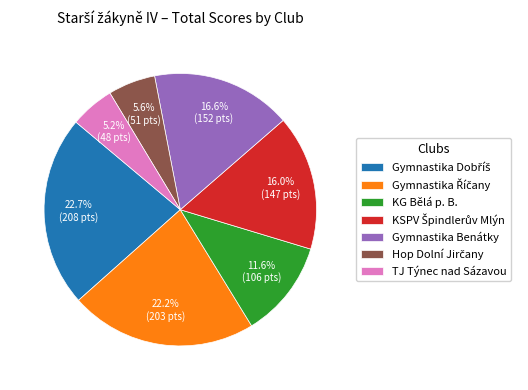

Is there any slice that represents more than half of the pie?

No